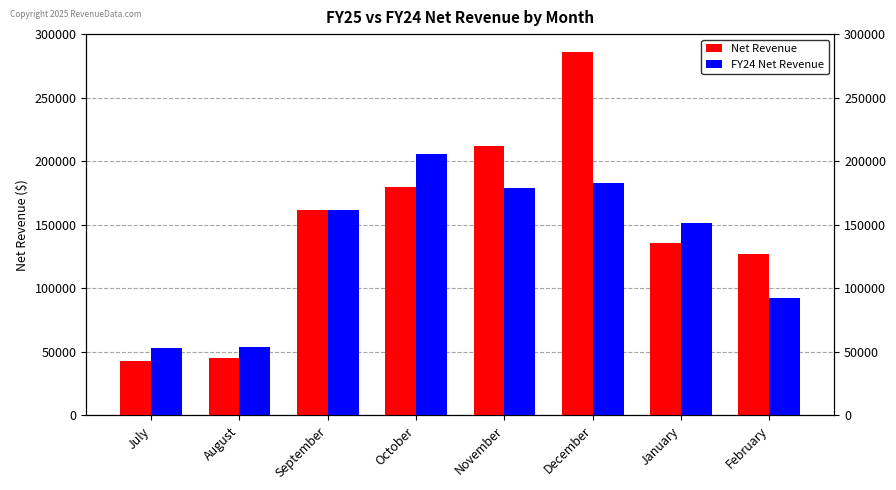

Rank the series at January from lowest to highest value.

Net Revenue, FY24 Net Revenue